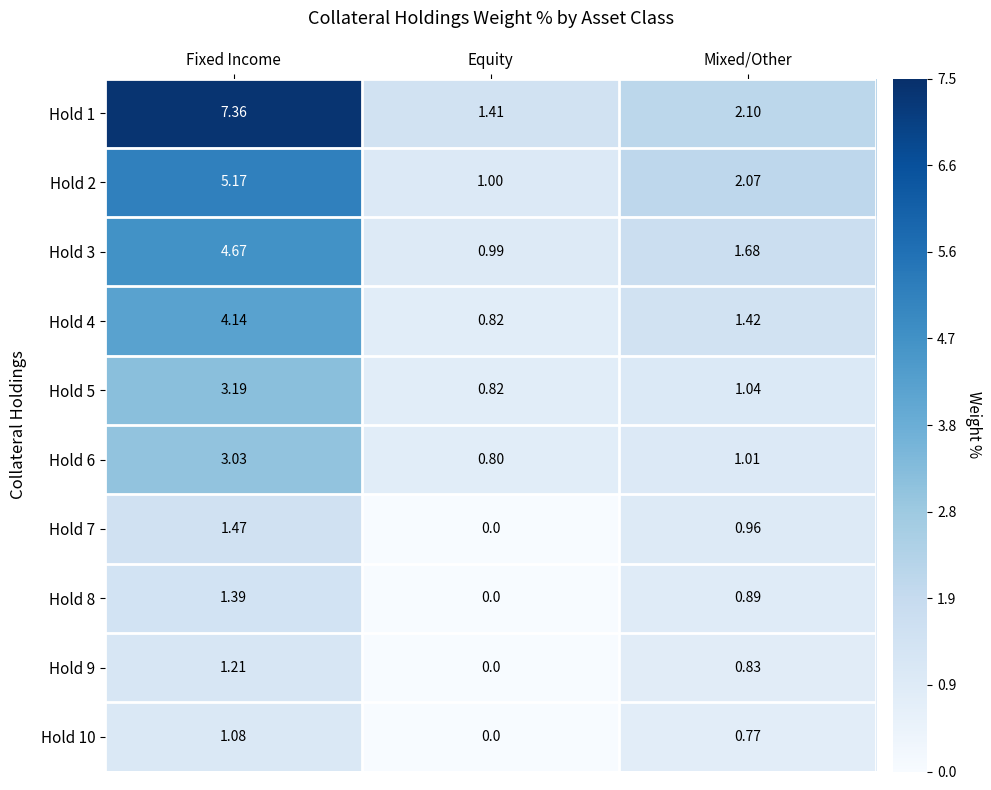

Is the value of Hold 2 at Fixed Income greater than the value of Hold 1 at Equity?

Yes